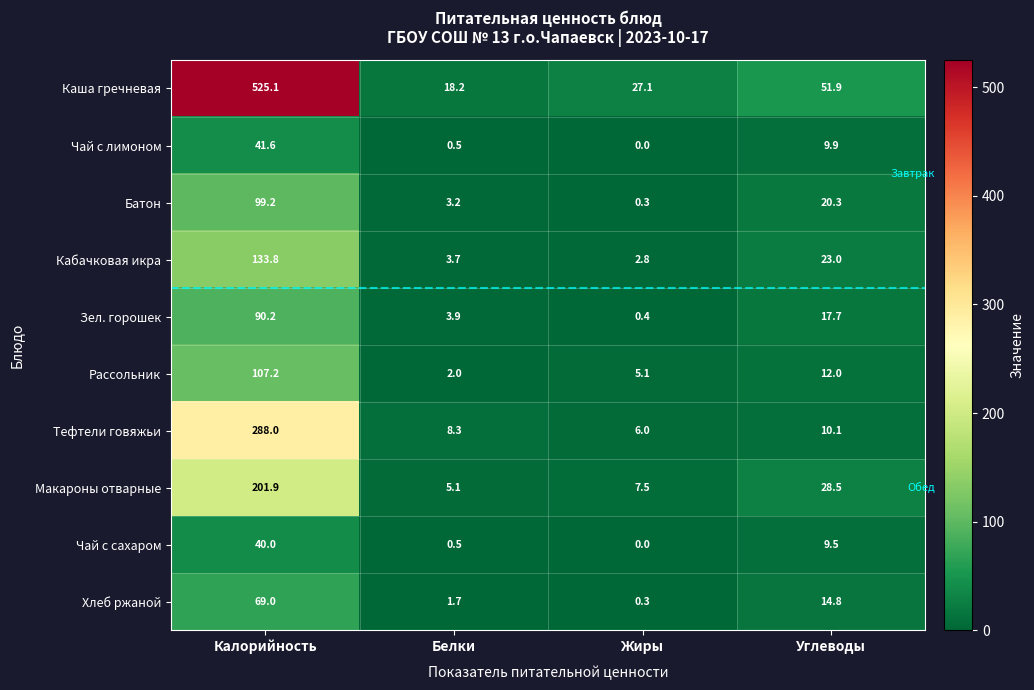

Which series has the largest range (max minus min)?

Каша гречневая